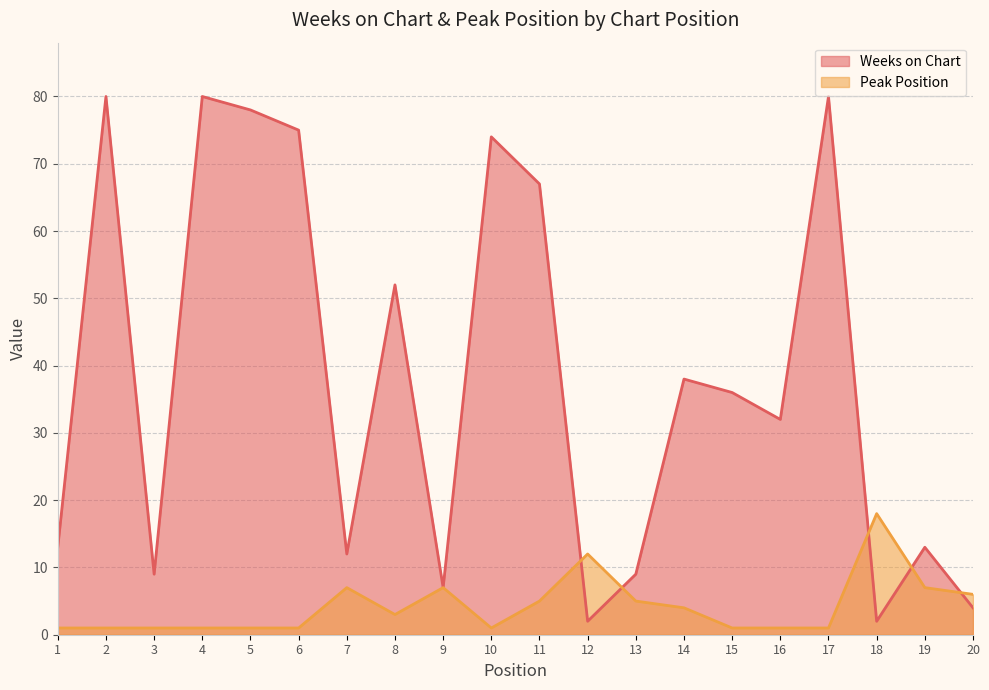

List the labels in order of Weeks on Chart value, largest first.

2, 4, 17, 5, 6, 10, 11, 8, 14, 15, 16, 1, 19, 7, 3, 13, 9, 20, 12, 18